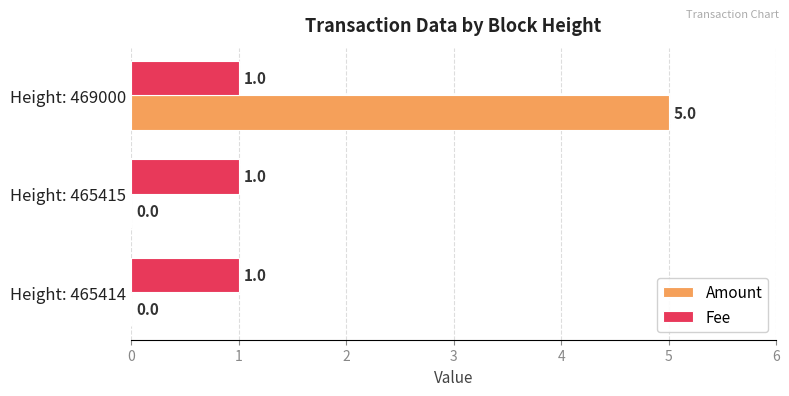

Which series changed the most between Height: 465414 and Height: 469000?

Amount